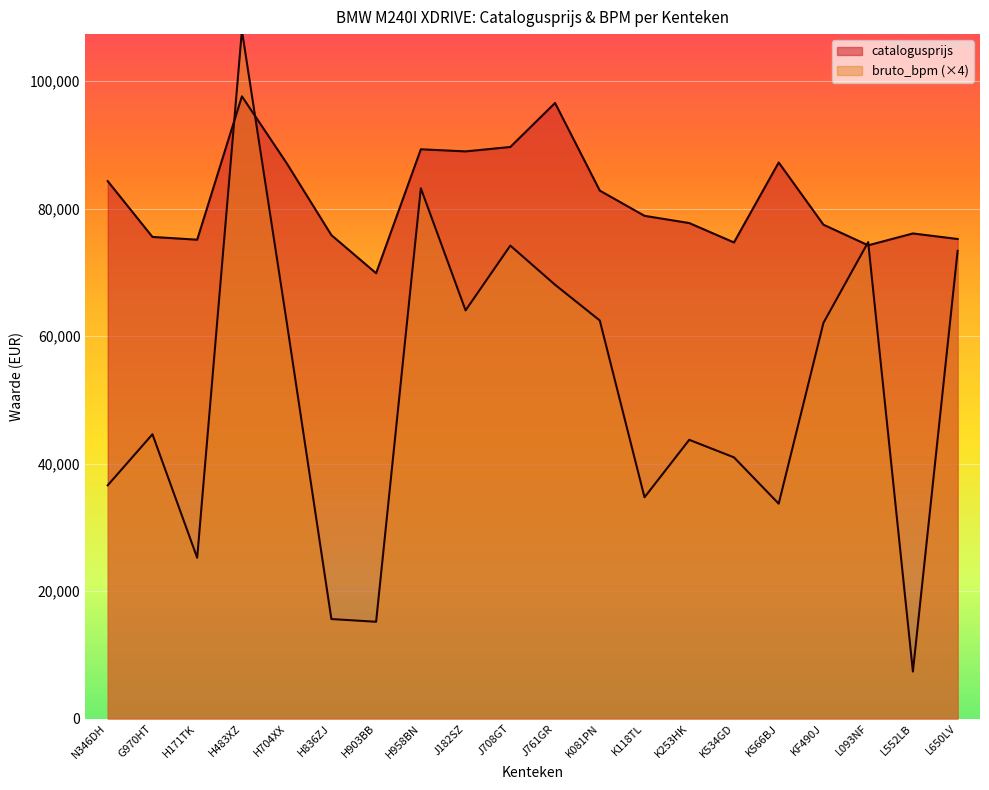

What is the average value of the catalogusprijs series?

81726